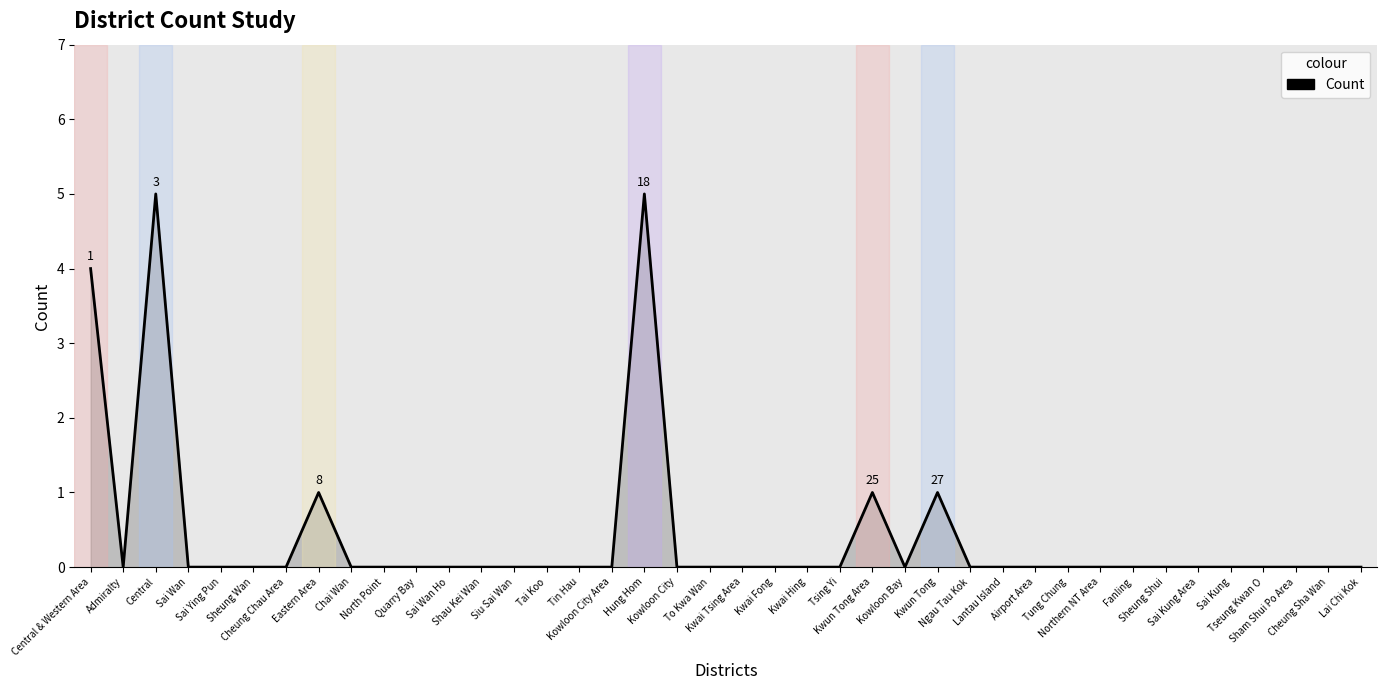

True or false: the data shows 5 at Central.

True